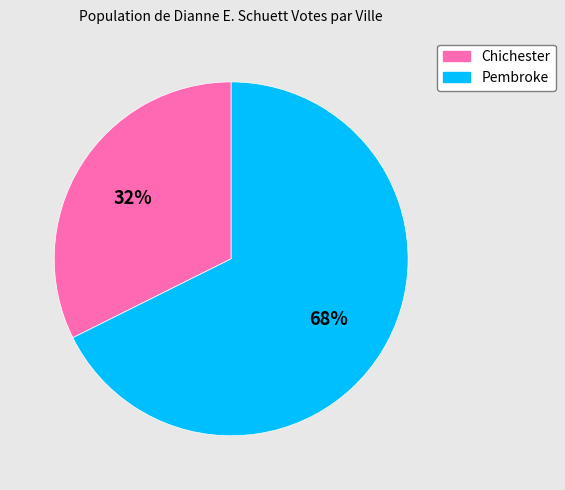

The Pembroke slice represents 73% of the pie. True or false?

False